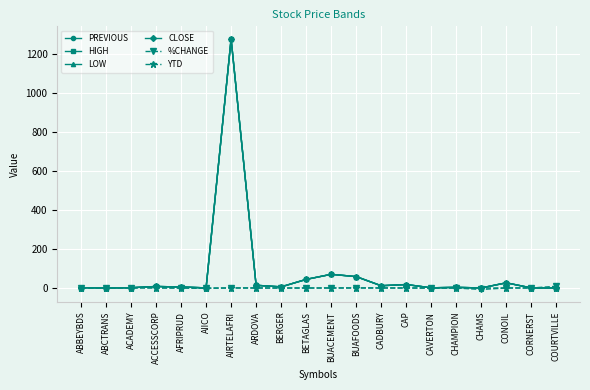

What is the label of the 16th point from the left?

CHAMPION